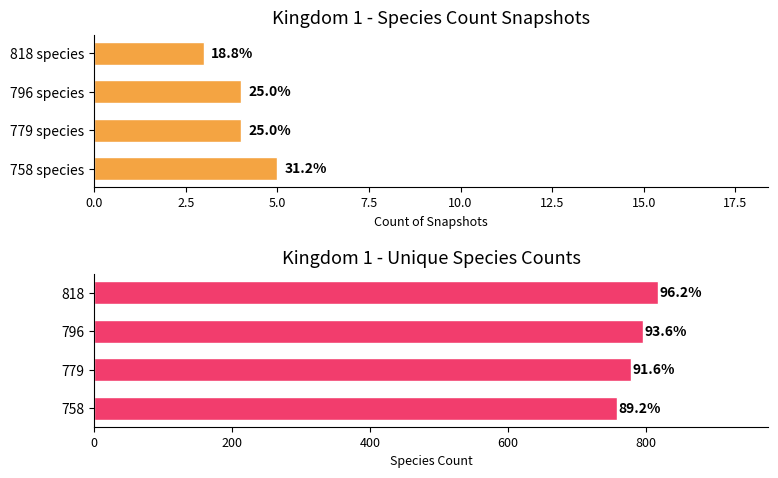

True or false: Snapshot count has a value of 4 at 796 species.

True